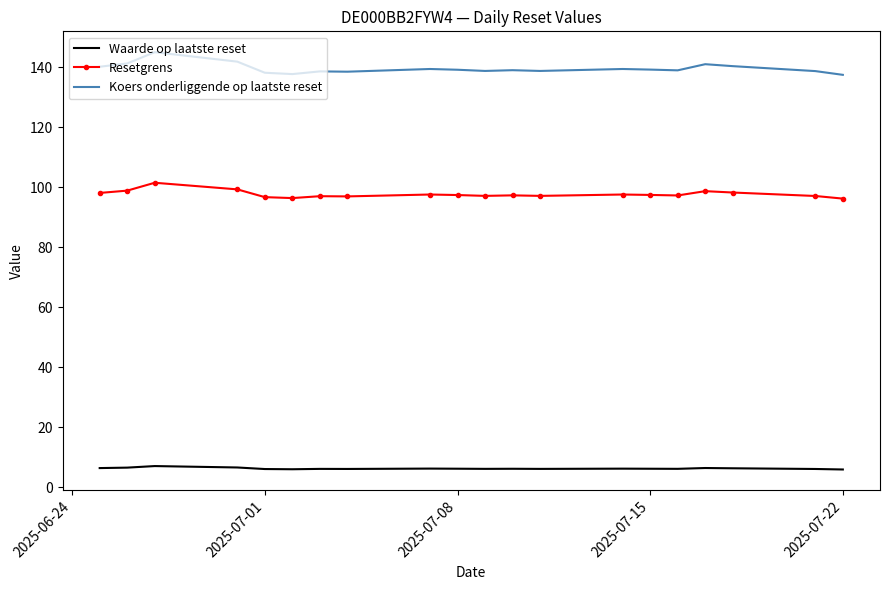

What is the maximum value for Resetgrens?

101.6